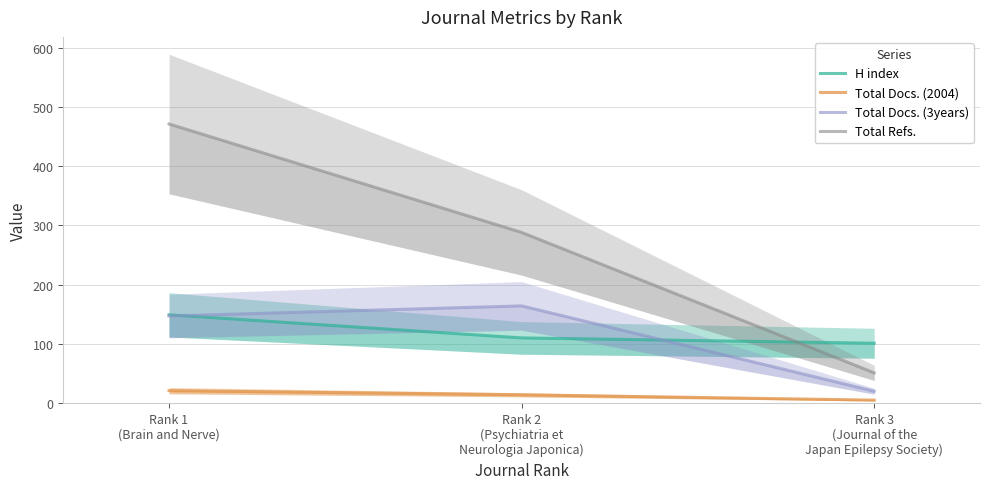

Which series changed the most between Rank 2
(Psychiatria et
Neurologia Japonica) and Rank 3
(Journal of the
Japan Epilepsy Society)?

Total Refs.